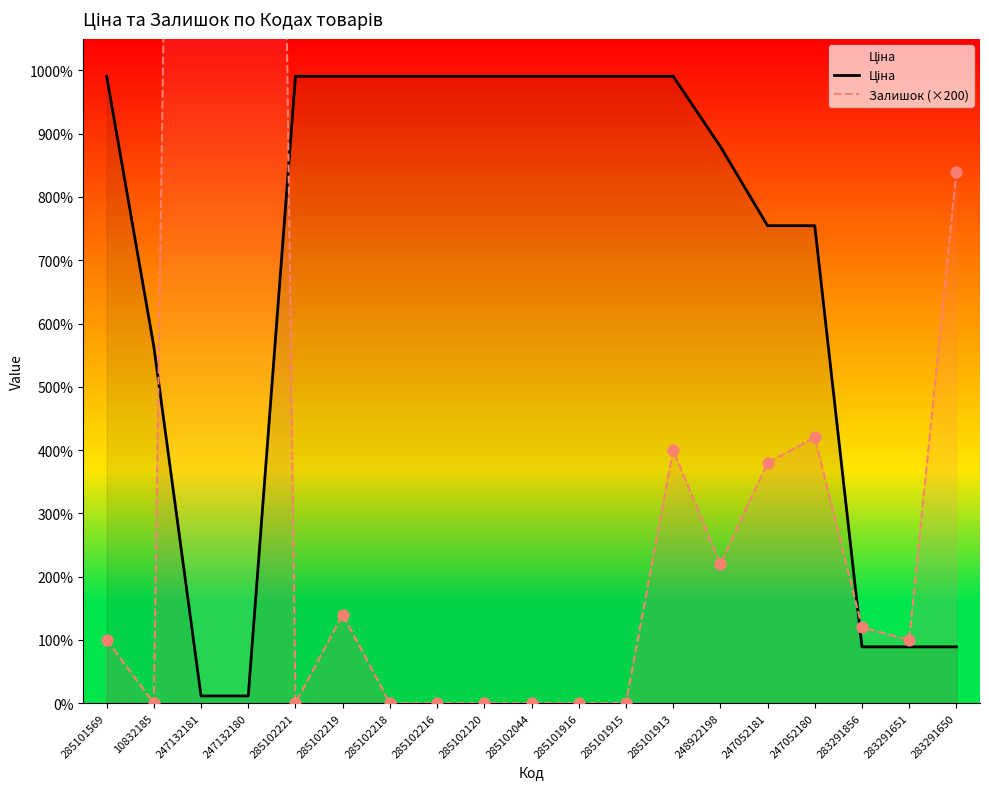

At which category is the sum across all series the highest?

247132180